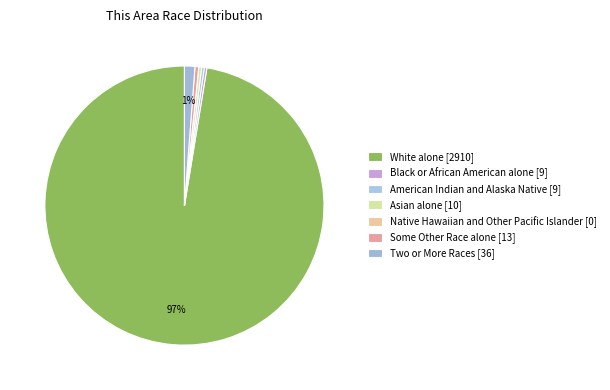

Count the number of slices in the pie.

7